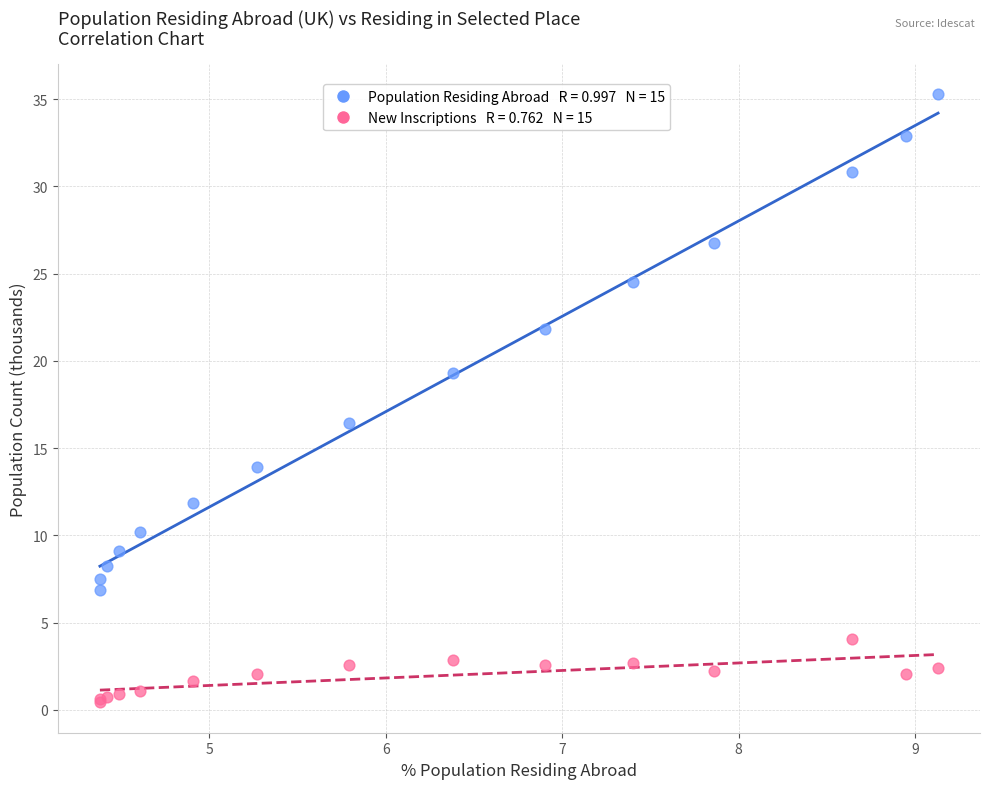

Across all series, what Y value is closest to 17?

16.5